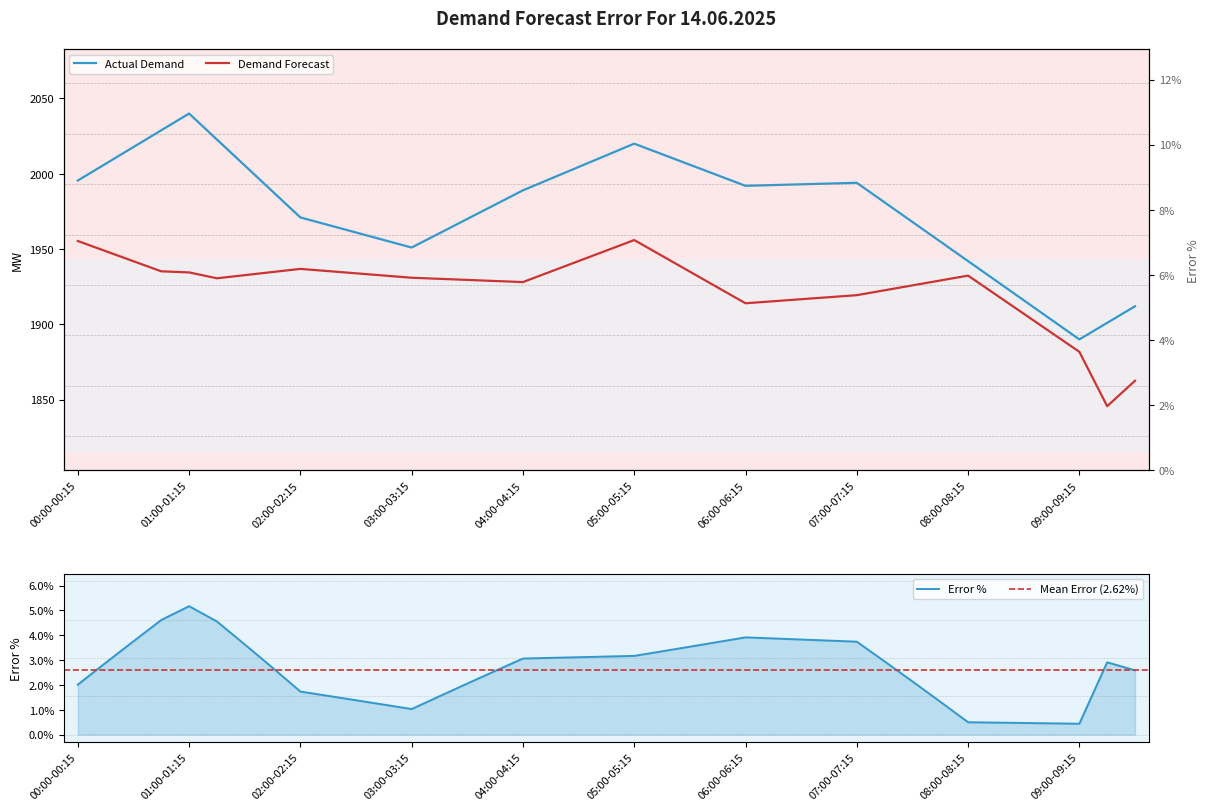

True or false: Error % has a value of 1.5 at 06:00-06:15.

False